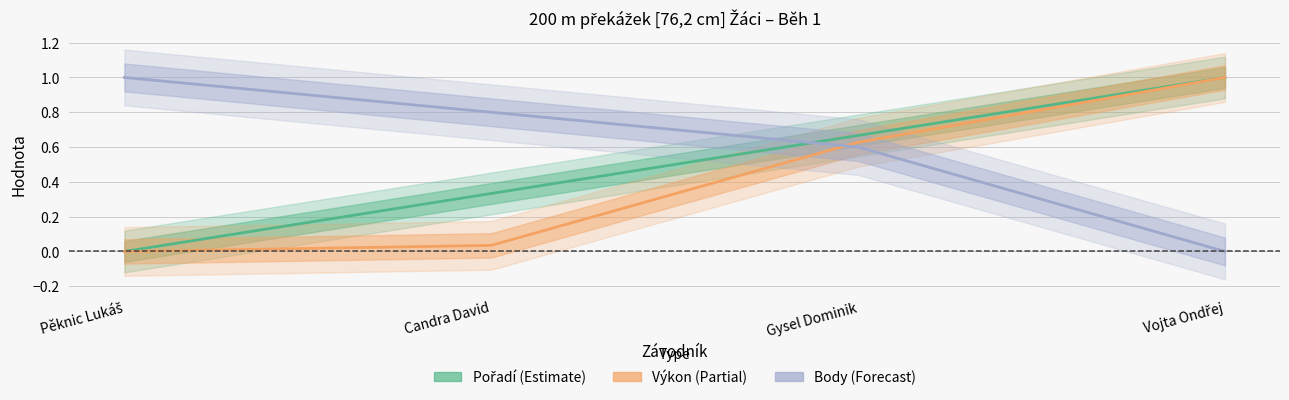

The value of Výkon at Vojta Ondřej is 1.0. True or false?

True